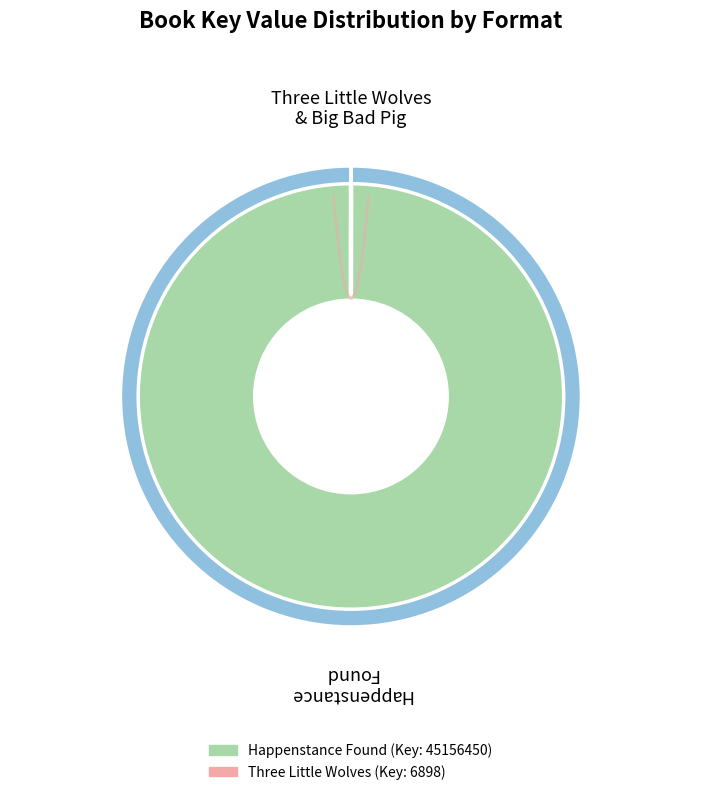

Approximately how many times larger is the value at Happenstance Found (Trade Paperback) compared to Three Little Wolves (Trade Paperback)?

6546.3